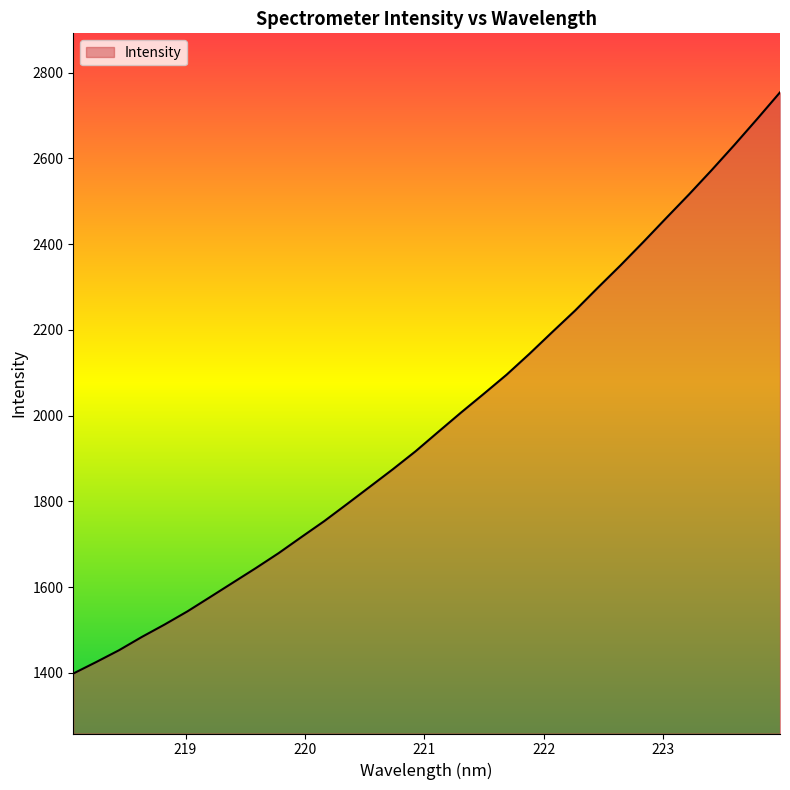

What is the minimum value shown in the chart?

1398.5